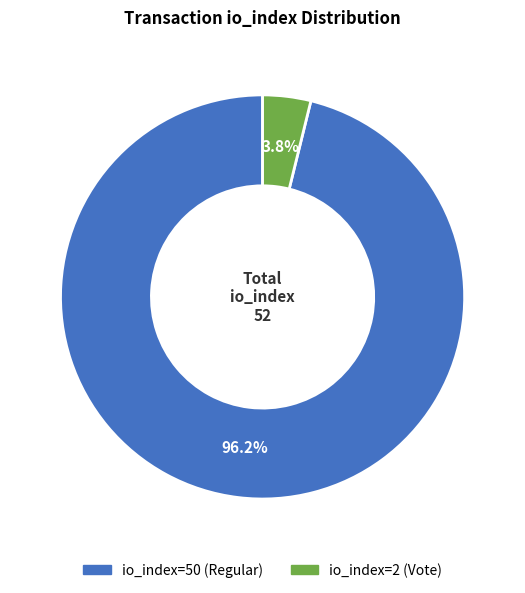

What is the total percentage of io_index=2 (Vote) and io_index=50 (Regular)?

100.0%